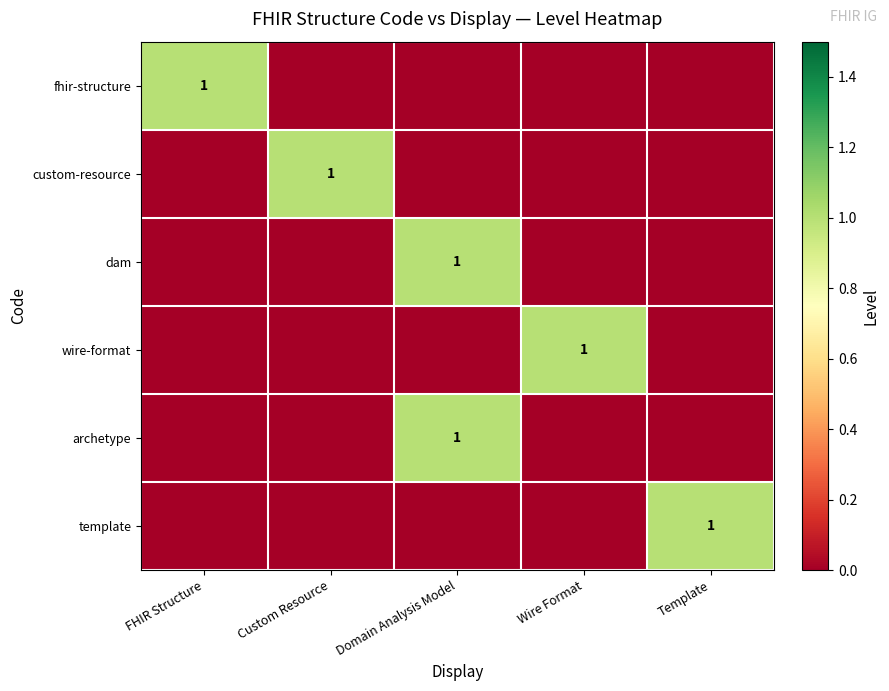

True or false: template has a value of 1 at Template.

True